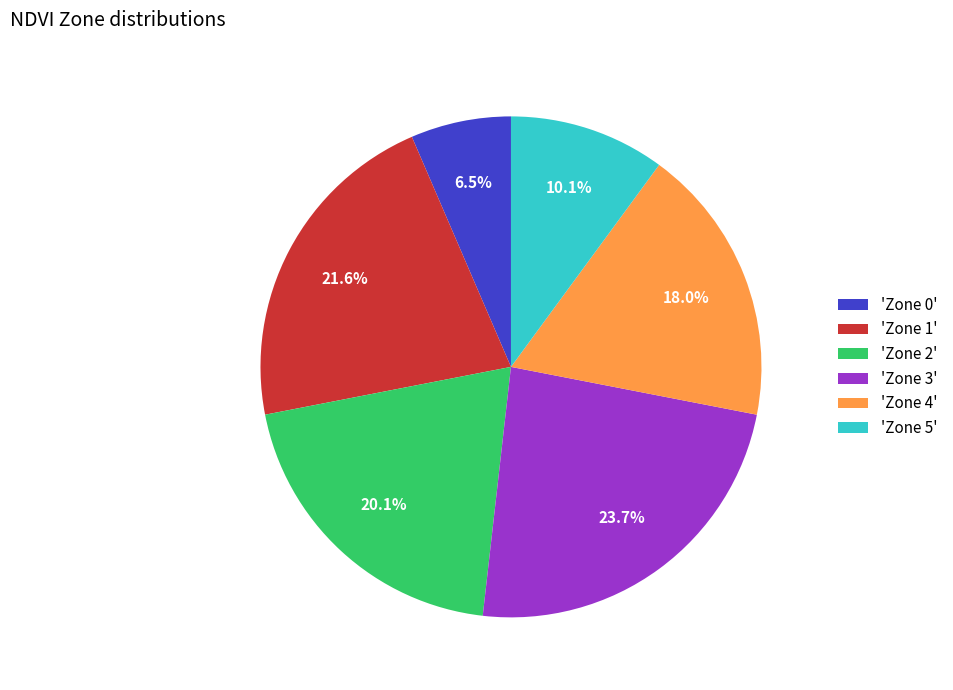

What is the ratio of the value at 'Zone 2' to the value at 'Zone 1'?

0.9